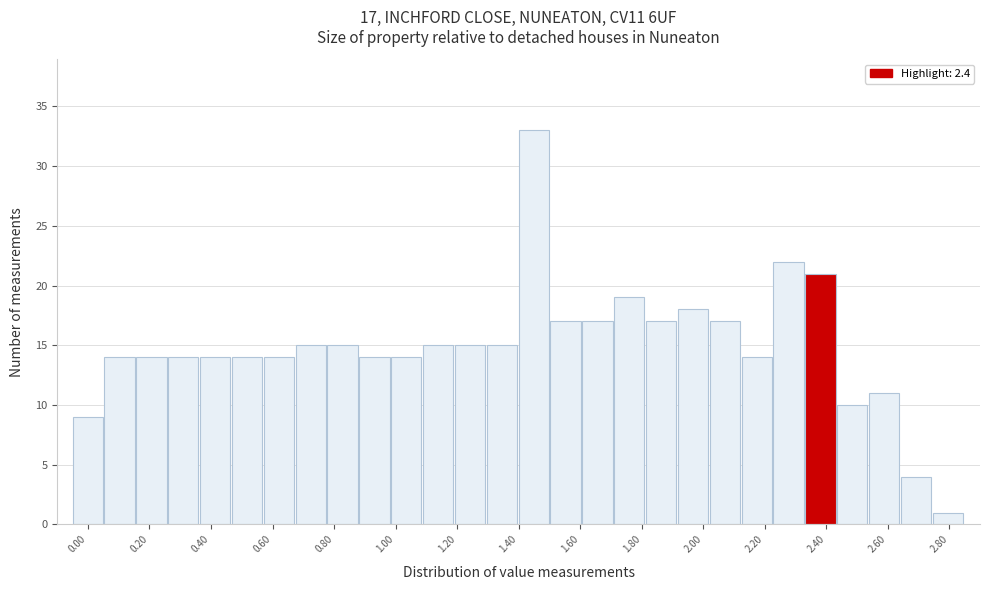

Over which range of the x-axis is the bar tallest?

1.40 to 1.50